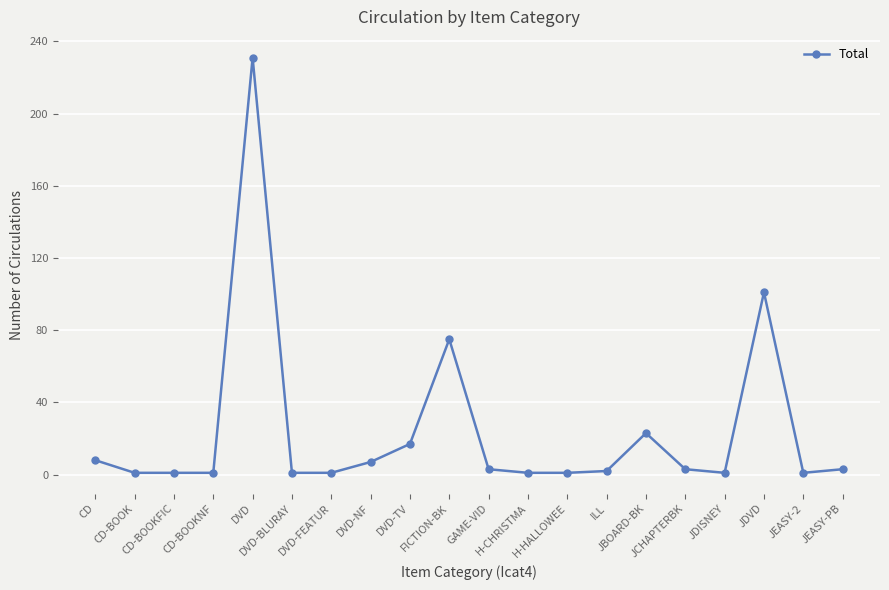

Does the chart display data point markers on the line(s)?

Yes